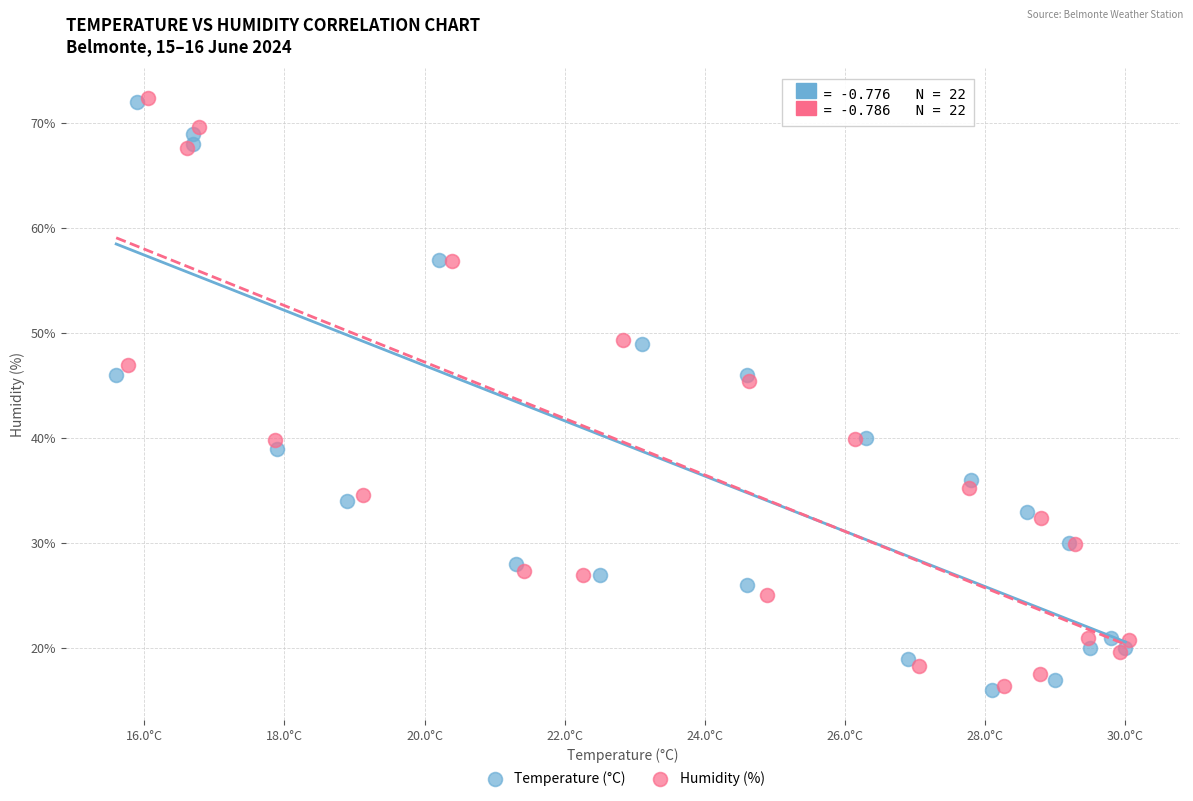

What are all the series names shown in the legend?

Temperature (°C), Humidity (%)